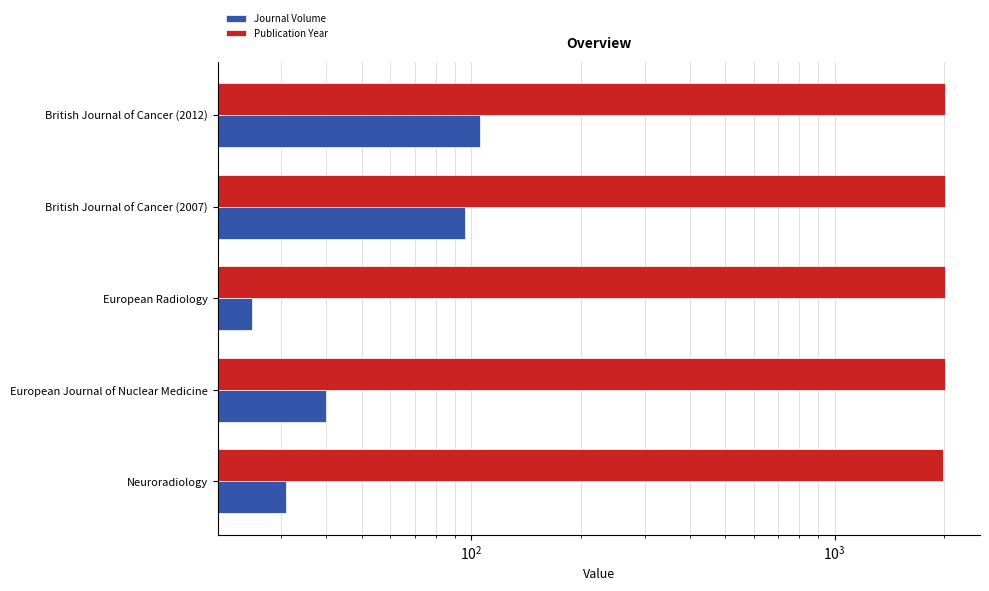

What is the difference between the maximum and second lowest values in the Publication Year series?

8